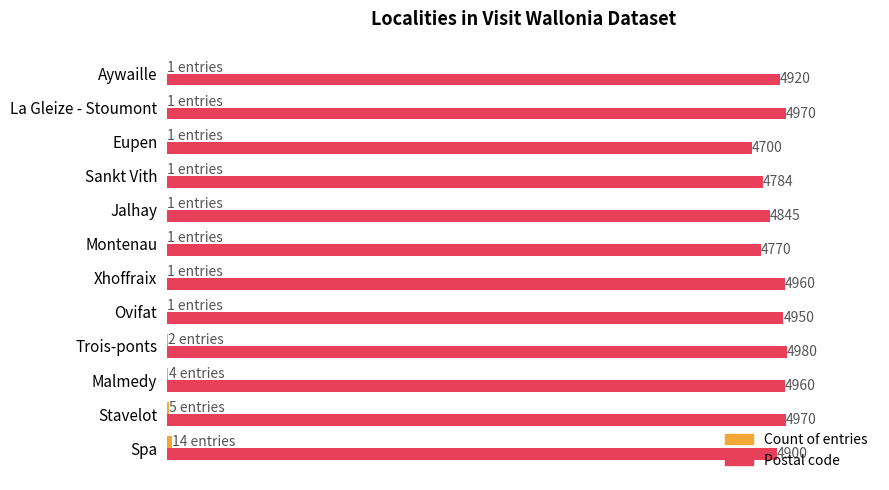

At which category is the sum across all series the highest?

Trois-ponts